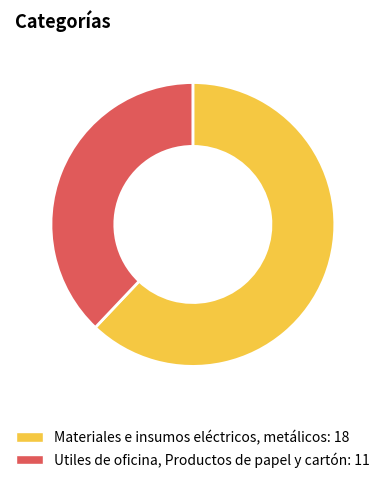

What is the majority slice?

Materiales e insumos eléctricos, metálicos